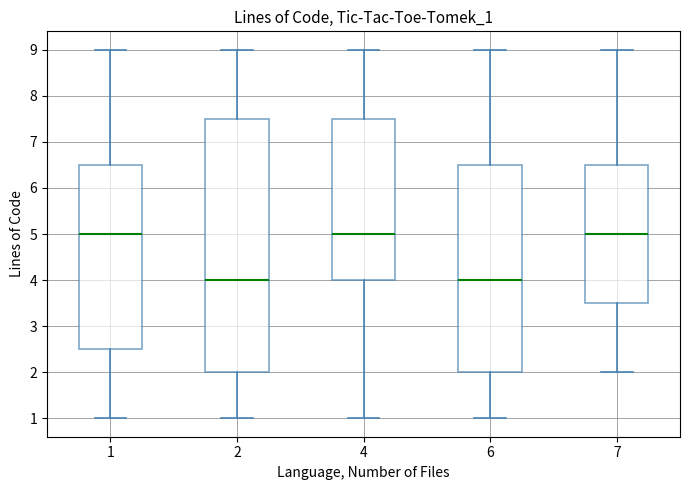

Reading left to right, read every box against the y-axis: the position of its median line, the range the box covers, and the ends of its whiskers. The values are not printed on the chart, so give them approximately, as read against the axis.

1: median 5.0, box 2.5 to 6.5, whiskers 1.0 to 9.0
2: median 4.0, box 2.0 to 7.5, whiskers 1.0 to 9.0
4: median 5.0, box 4.0 to 7.5, whiskers 1.0 to 9.0
6: median 4.0, box 2.0 to 6.5, whiskers 1.0 to 9.0
7: median 5.0, box 3.5 to 6.5, whiskers 2.0 to 9.0